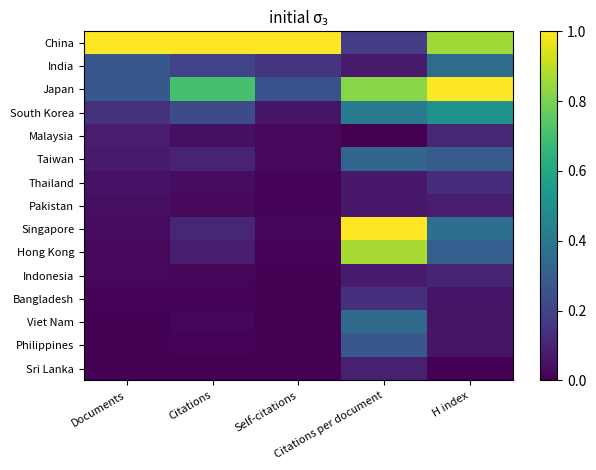

Which category has the lowest value across all series?

Citations per document